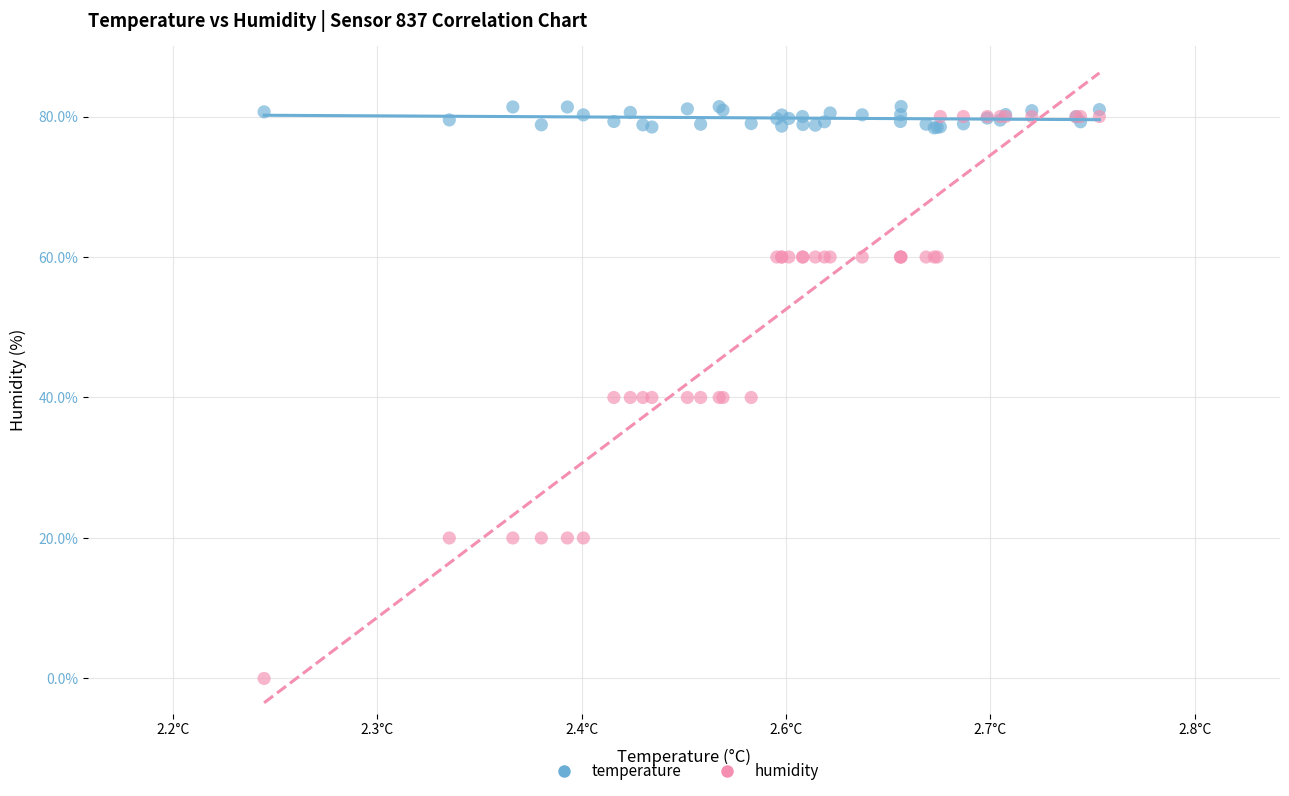

Which series reaches the maximum Y coordinate?

temperature